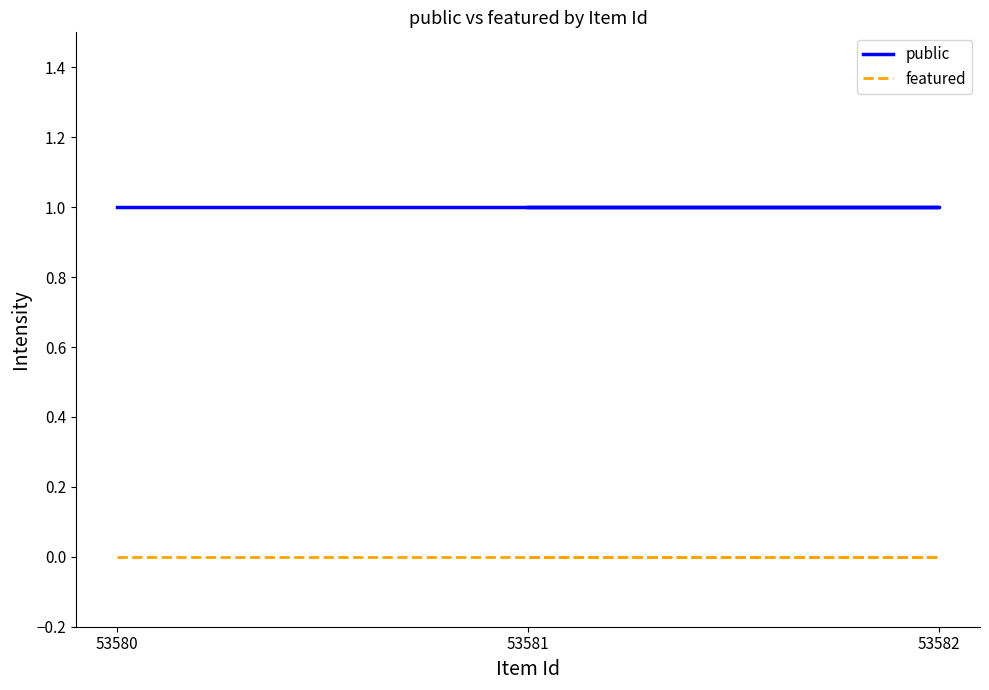

Reading left to right, what are all the values shown in this chart?

public: 1	1	1
featured: 0	0	0